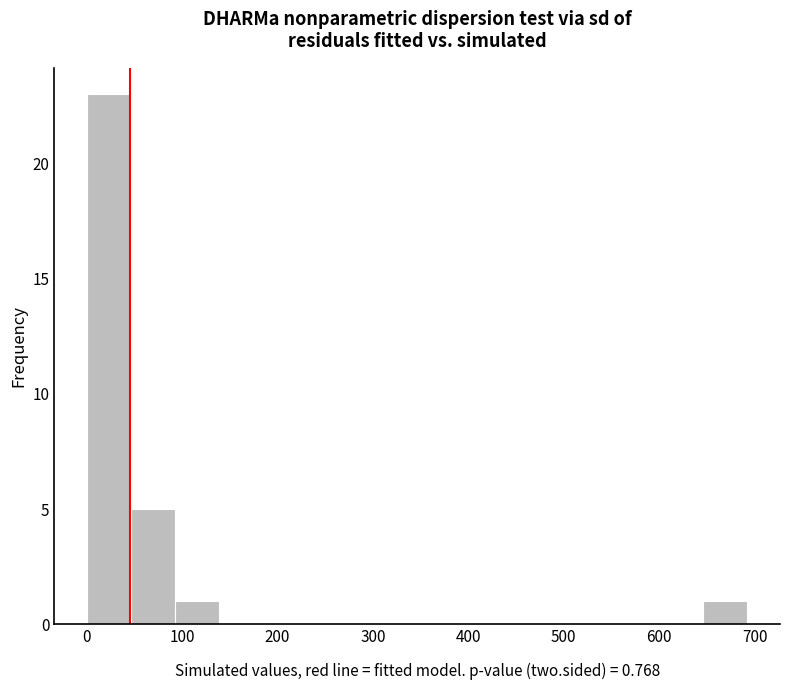

Reading left to right, list every bar in this chart as the range it spans on the x-axis followed by its height. Neither the bar edges nor the heights are printed on the chart, so give them approximately, as read against the axes.

0 to 50: 23
50 to 90: 5
90 to 140: 1
140 to 190: 0
190 to 230: 0
230 to 280: 0
280 to 320: 0
320 to 370: 0
370 to 420: 0
420 to 460: 0
460 to 510: 0
510 to 550: 0
550 to 600: 0
600 to 650: 0
650 to 690: 1